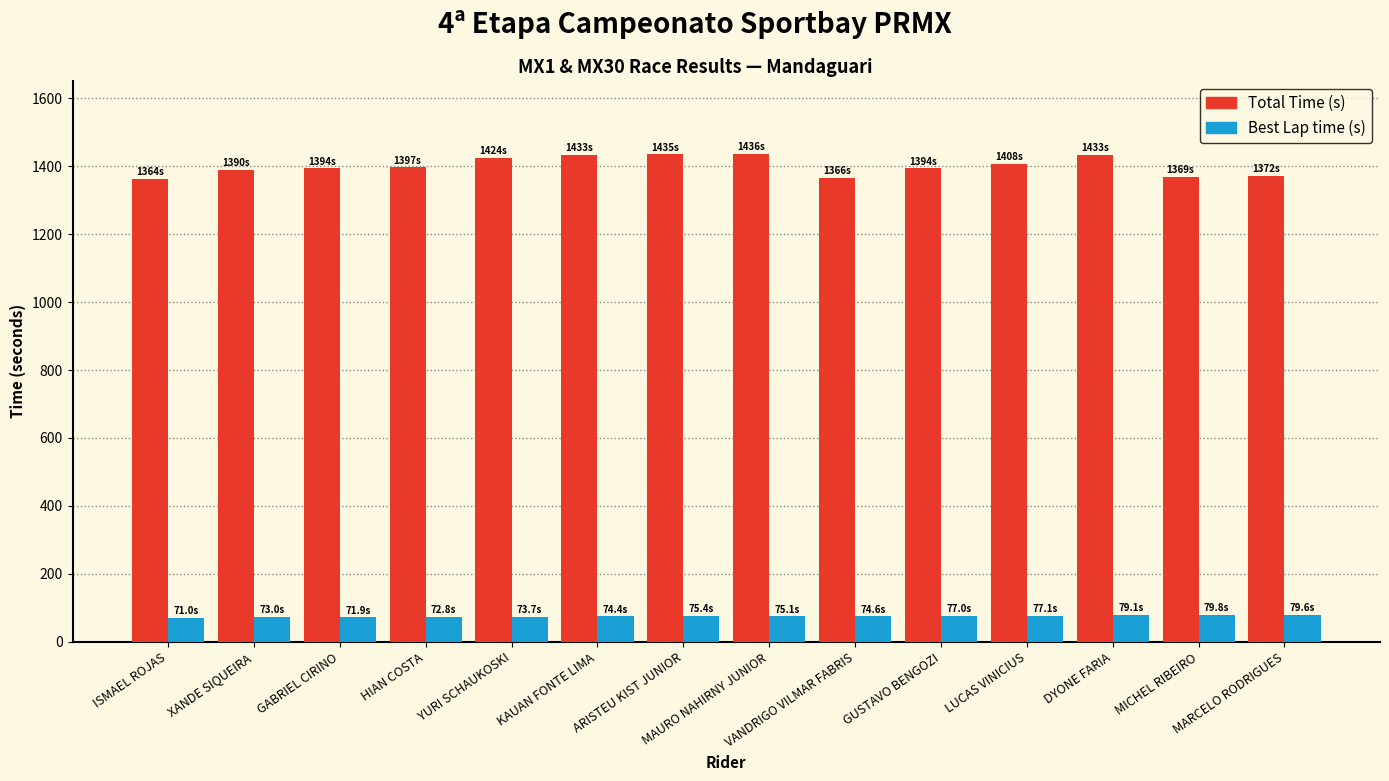

How many categories are shown in the chart?

14